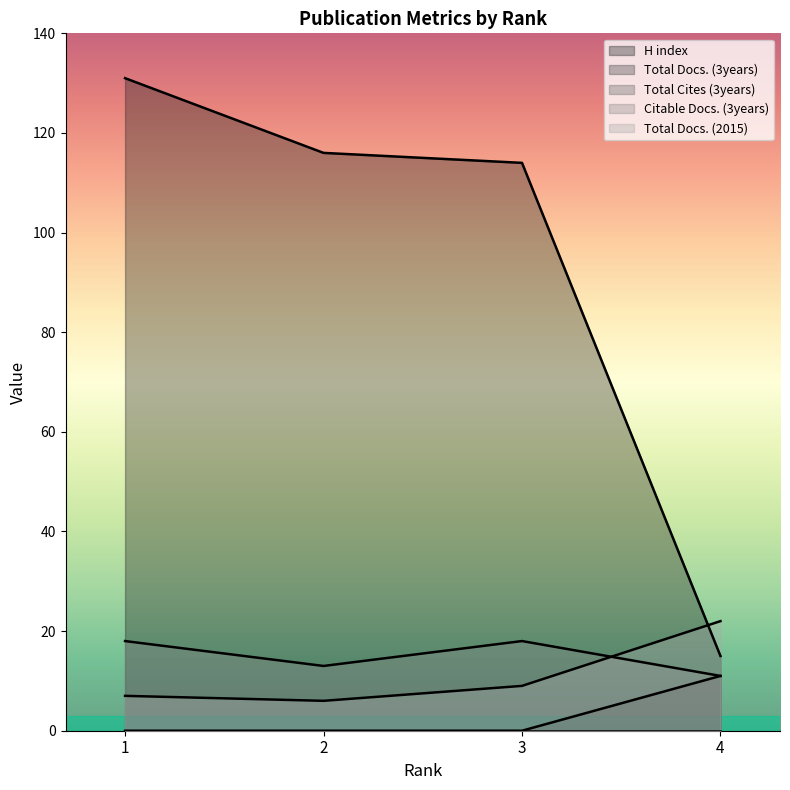

What is the difference between the maximum and second lowest values in the Total Docs. (3years) series?

11